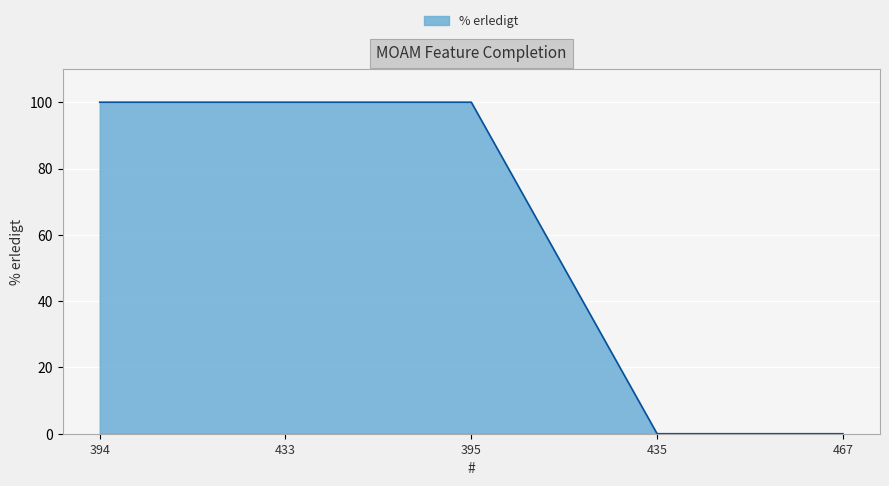

Is it true that the value at 433 is 100?

True